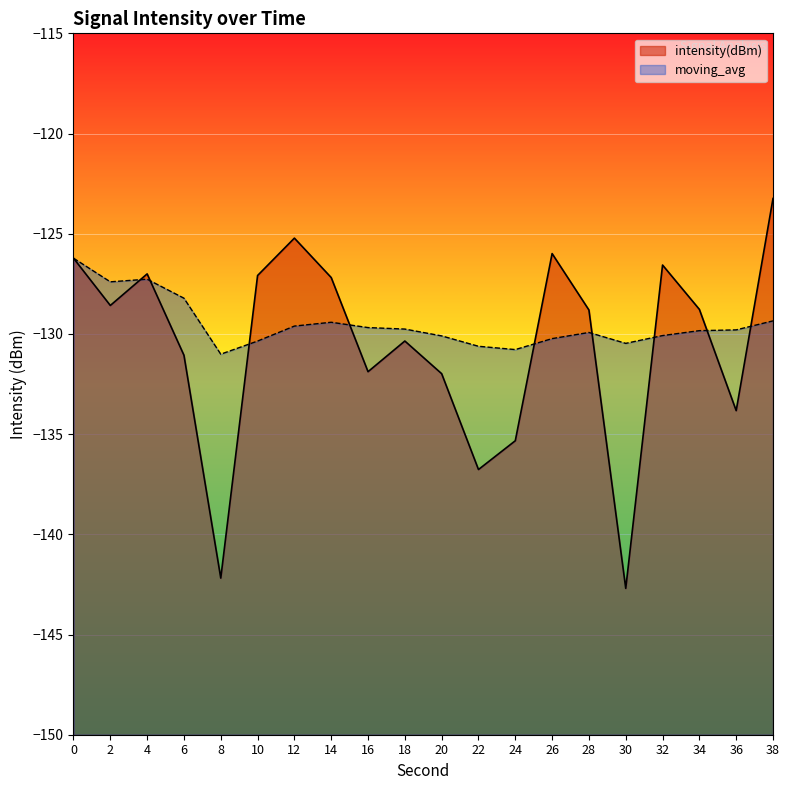

List the series in order of their peak value, highest first.

intensity(dBm), moving_avg